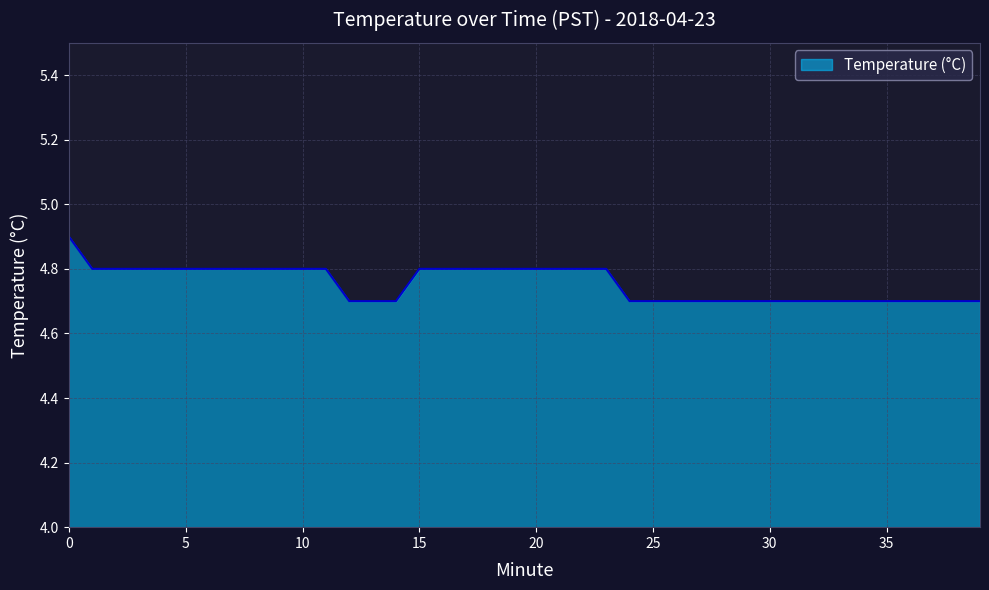

What is the smallest value displayed?

4.7